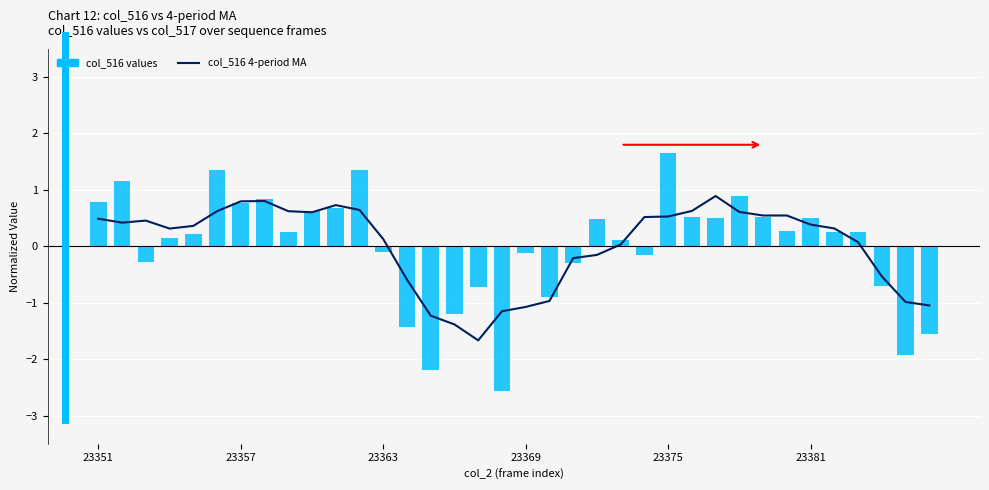

Reading left to right, extract all data points from this chart.

col_516 4-period MA: 0.5	0.4	0.5	0.3	0.4	0.6	0.8	0.8	0.6	0.6	0.7	0.6	0.1	-0.6	-1.2	-1.4	-1.7	-1.2	-1.1	-1.0	-0.2	-0.2	0.0	0.5	0.5	0.6	0.9	0.6	0.5	0.5	0.4	0.3	0.1	-0.5	-1.0	-1.0
col_516 values: 0.8	1.2	-0.3	0.1	0.2	1.4	0.8	0.8	0.2	0.6	0.7	1.4	-0.1	-1.4	-2.2	-1.2	-0.7	-2.6	-0.1	-0.9	-0.3	0.5	0.1	-0.2	1.7	0.5	0.5	0.9	0.5	0.3	0.5	0.3	0.2	-0.7	-1.9	-1.6